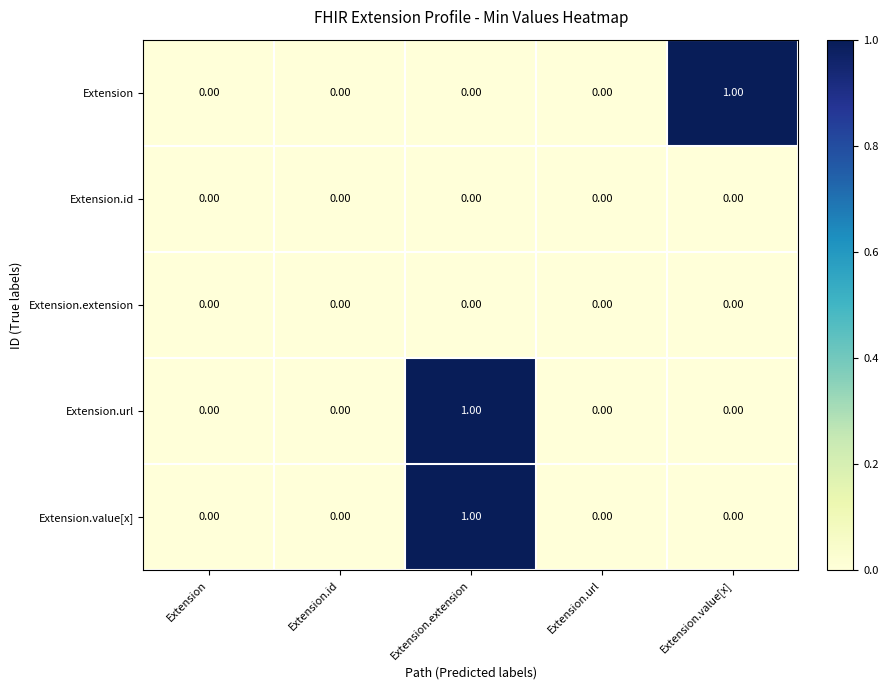

Reading left to right, transcribe all the data shown in this chart.

Extension: Extension=0	Extension.id=0	Extension.extension=0	Extension.url=0	Extension.value[x]=1
Extension.id: Extension=0	Extension.id=0	Extension.extension=0	Extension.url=0	Extension.value[x]=0
Extension.extension: Extension=0	Extension.id=0	Extension.extension=0	Extension.url=0	Extension.value[x]=0
Extension.url: Extension=0	Extension.id=0	Extension.extension=1	Extension.url=0	Extension.value[x]=0
Extension.value[x]: Extension=0	Extension.id=0	Extension.extension=1	Extension.url=0	Extension.value[x]=0